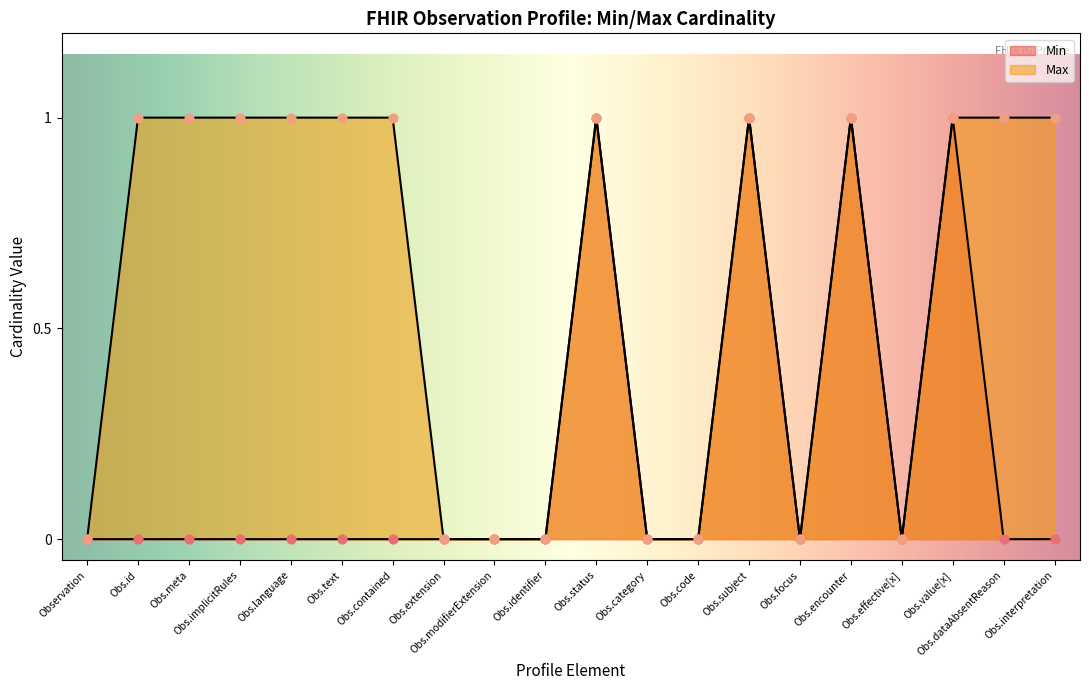

At how many categories does at least one series exceed 0?

12